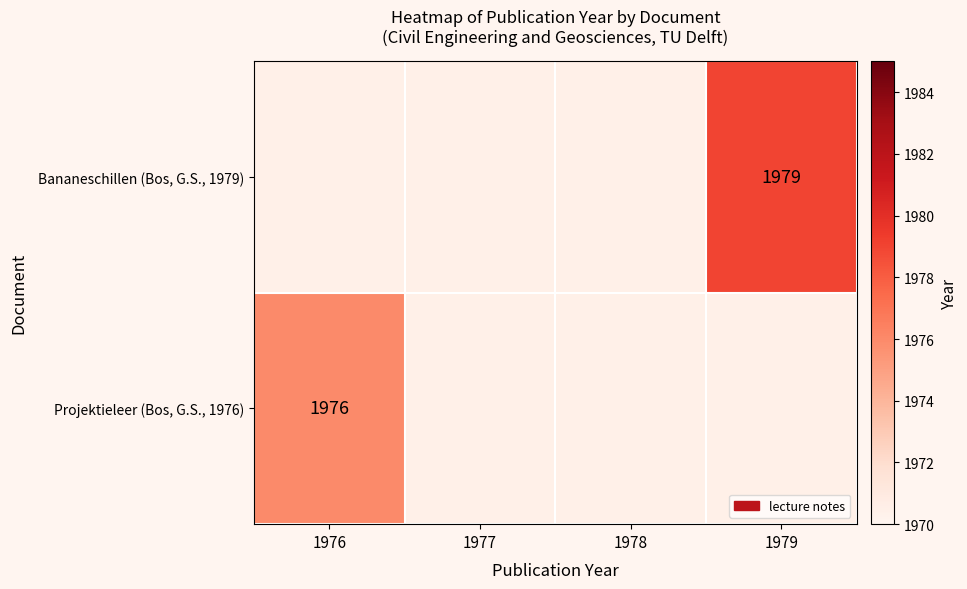

The value of Bananeschillen (Bos, G.S., 1979) at 1979 is 1293. True or false?

False